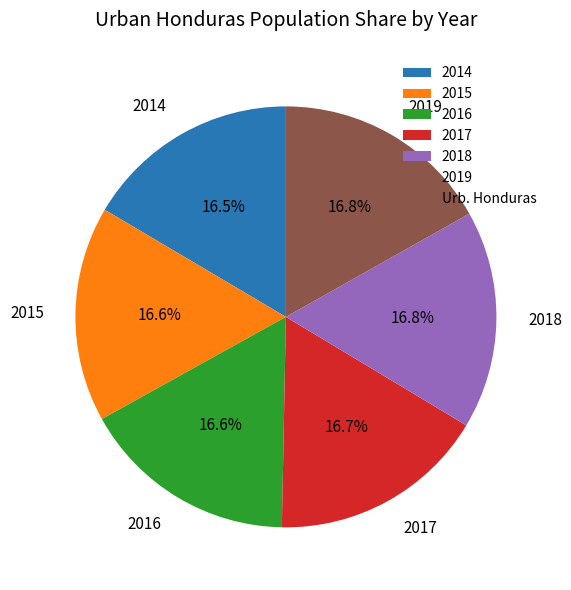

Does 2014 represent more than half of the total?

No